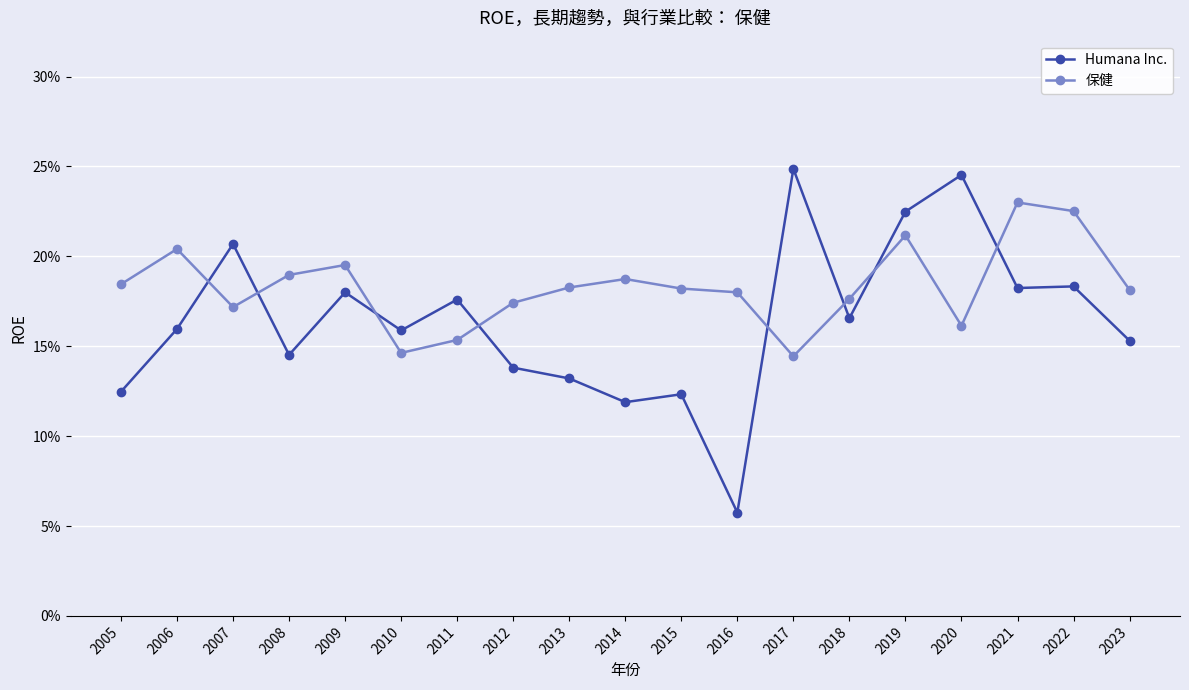

Where is the first local maximum for 保健?

2006